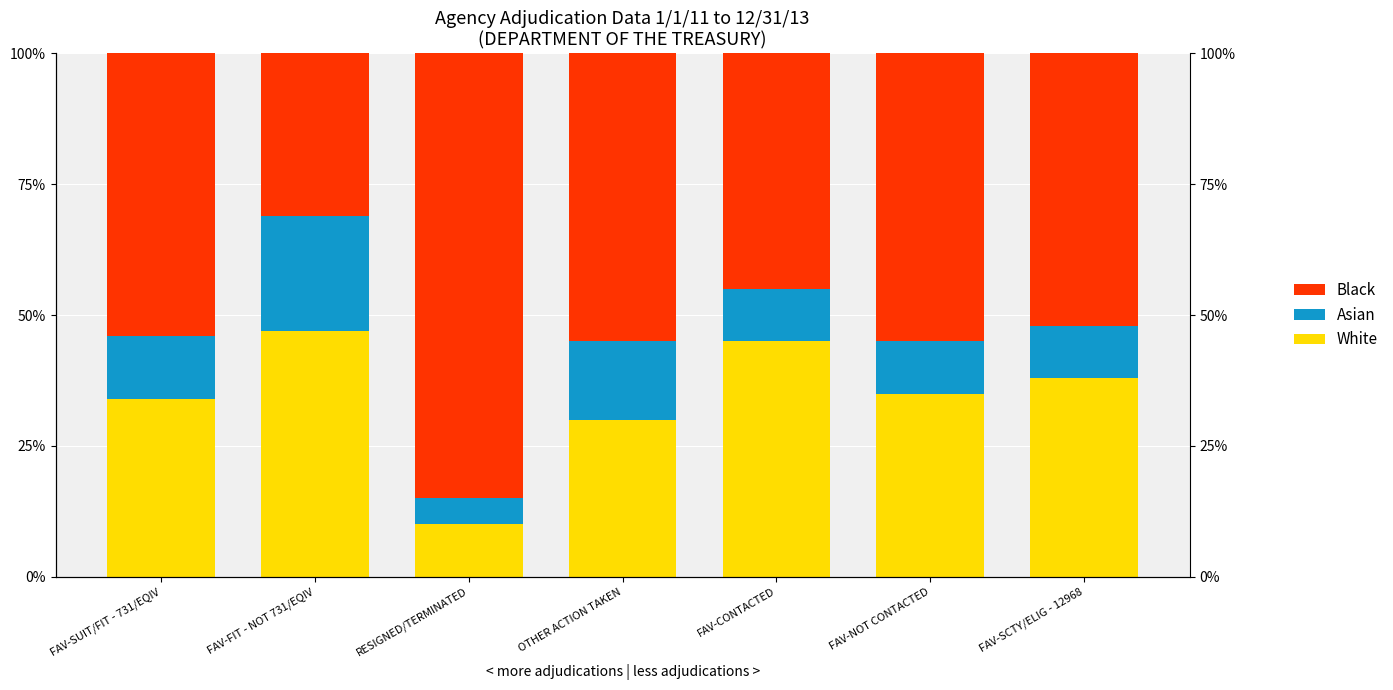

What value does the Asian series have at FAV-CONTACTED?

10